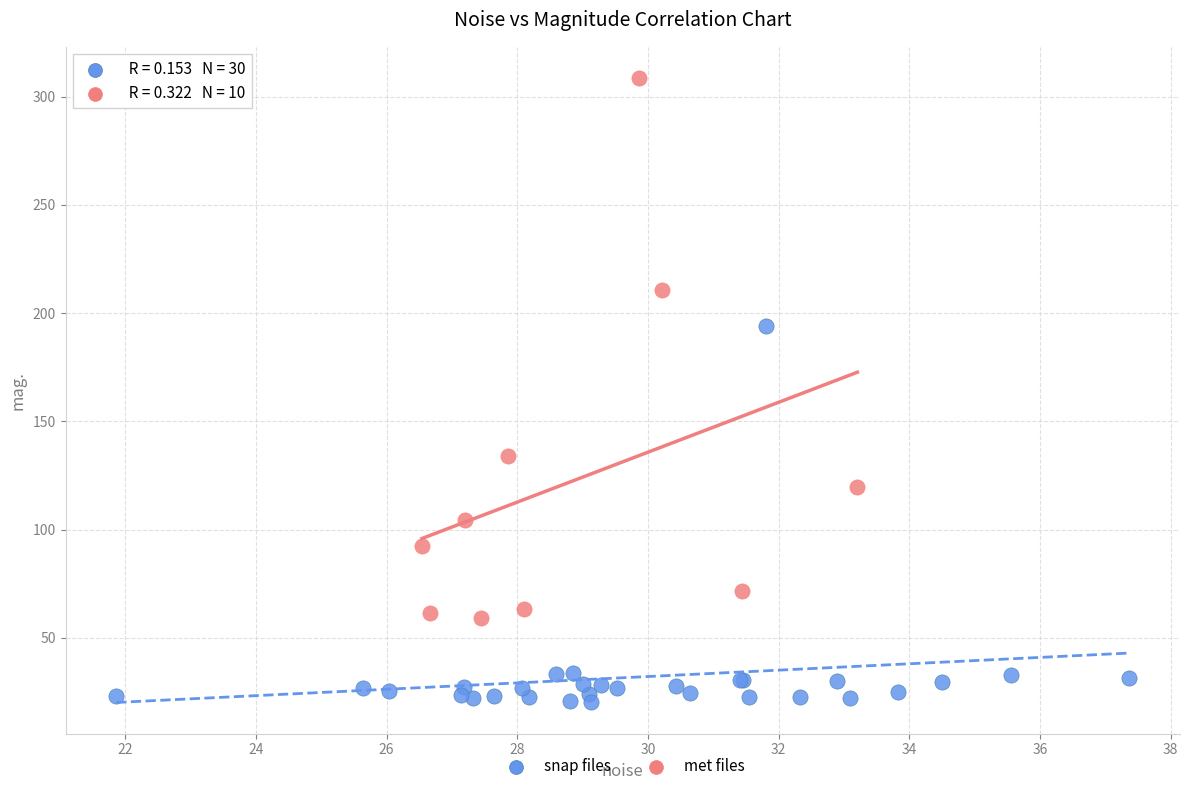

Which series contains the lowest Y value?

snap files